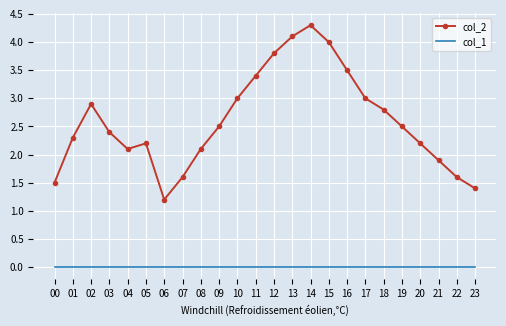

At which category is the sum across all series the highest?

14